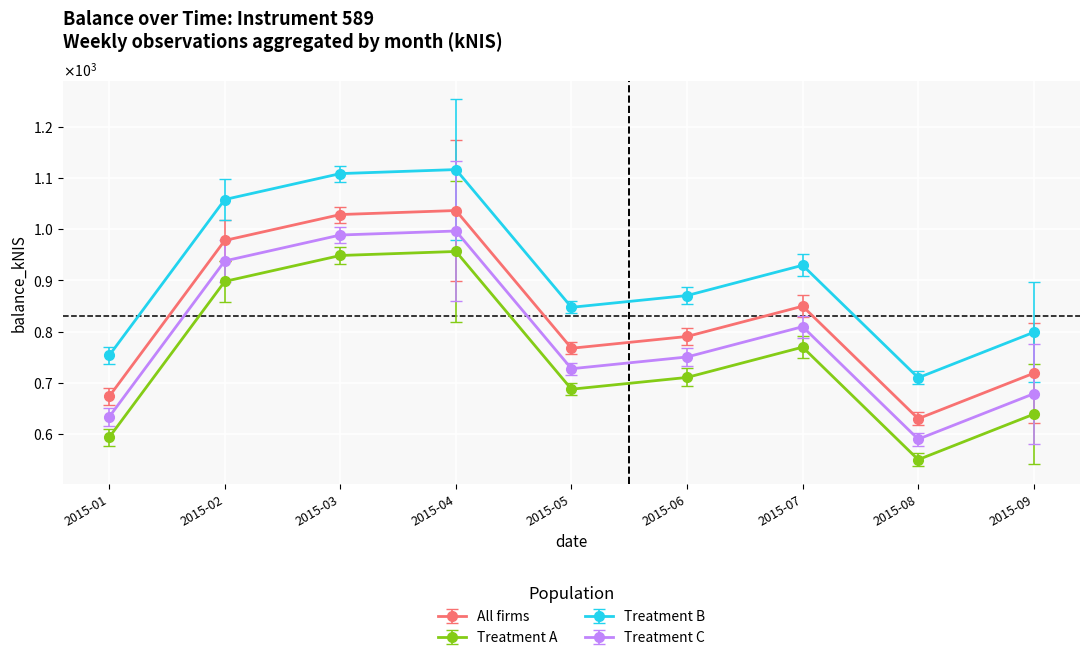

Which category has the highest value across all series?

2015-04